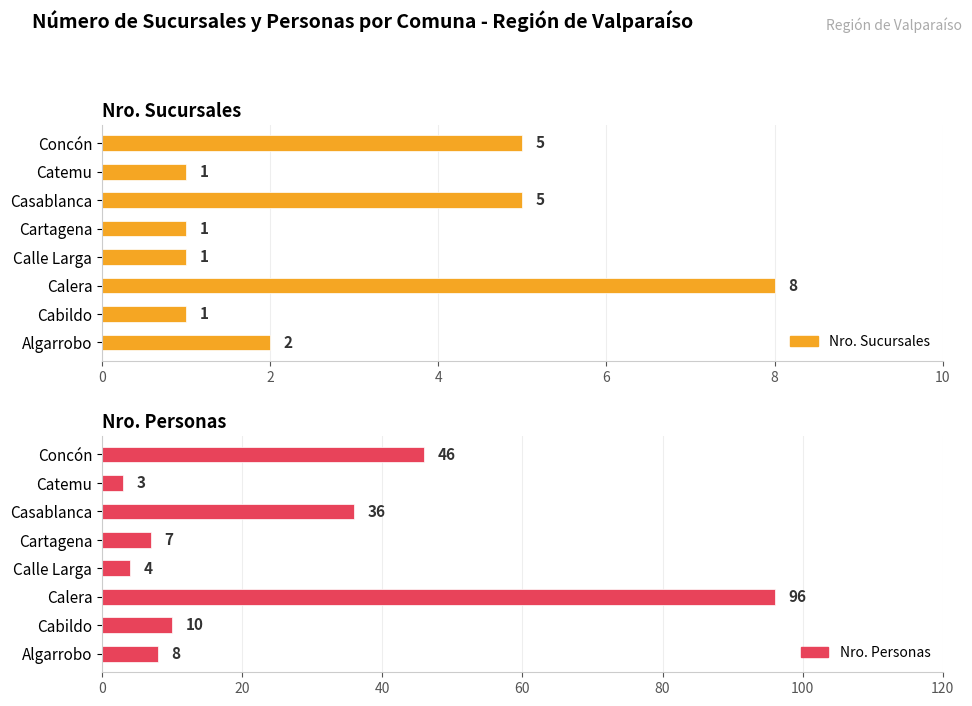

At how many categories does at least one series exceed 74?

1